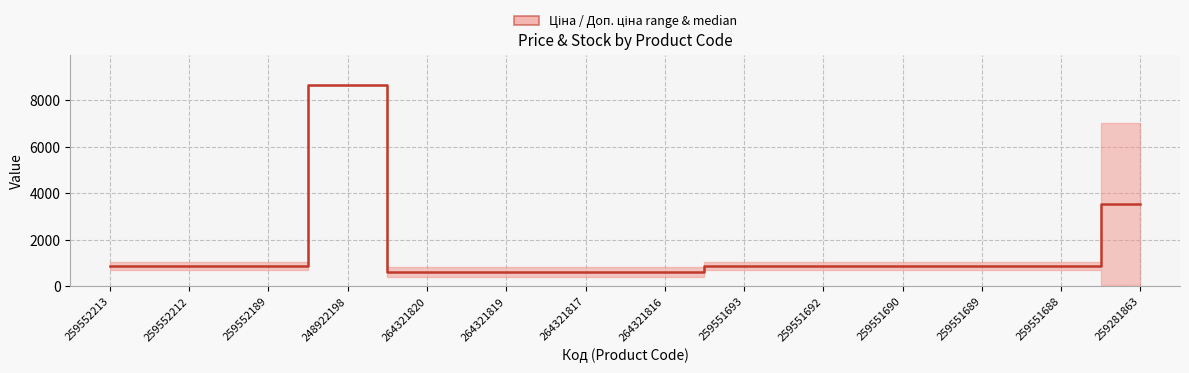

Where is the data nearest to the value 4643?

259281863